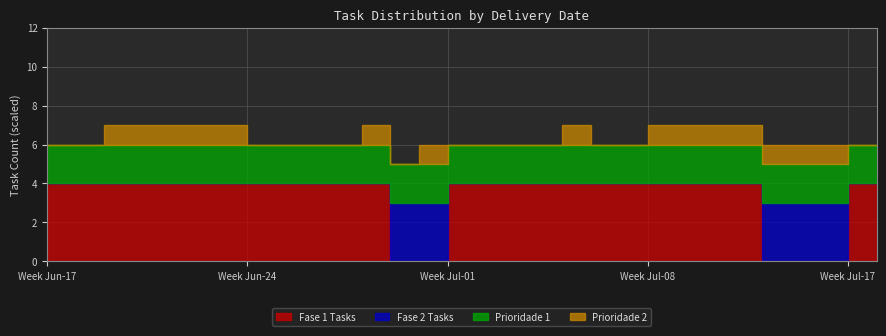

Which series has the widest spread of values?

Fase 1 Tasks